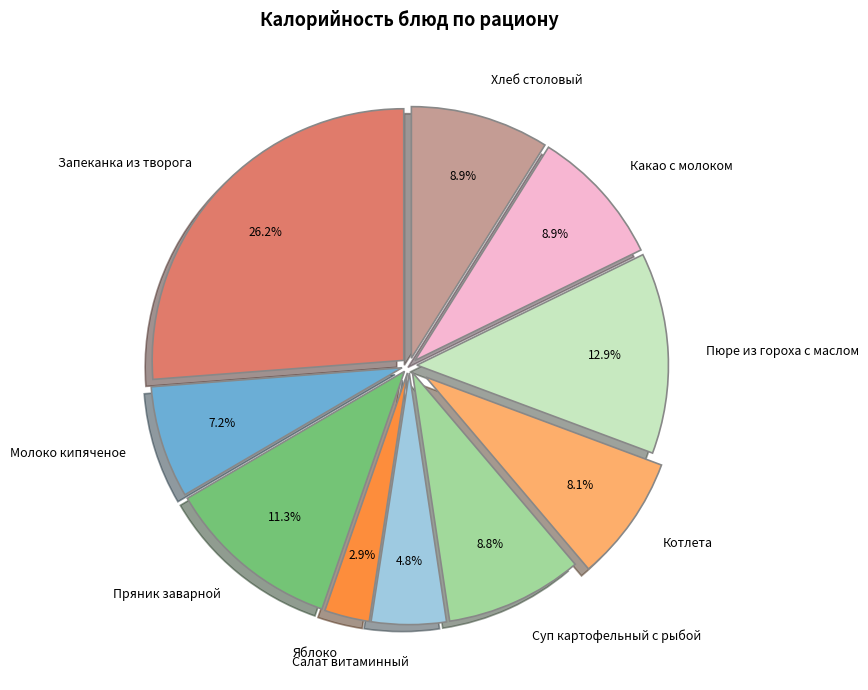

Which has a higher value, Молоко кипяченое or Какао с молоком?

Какао с молоком